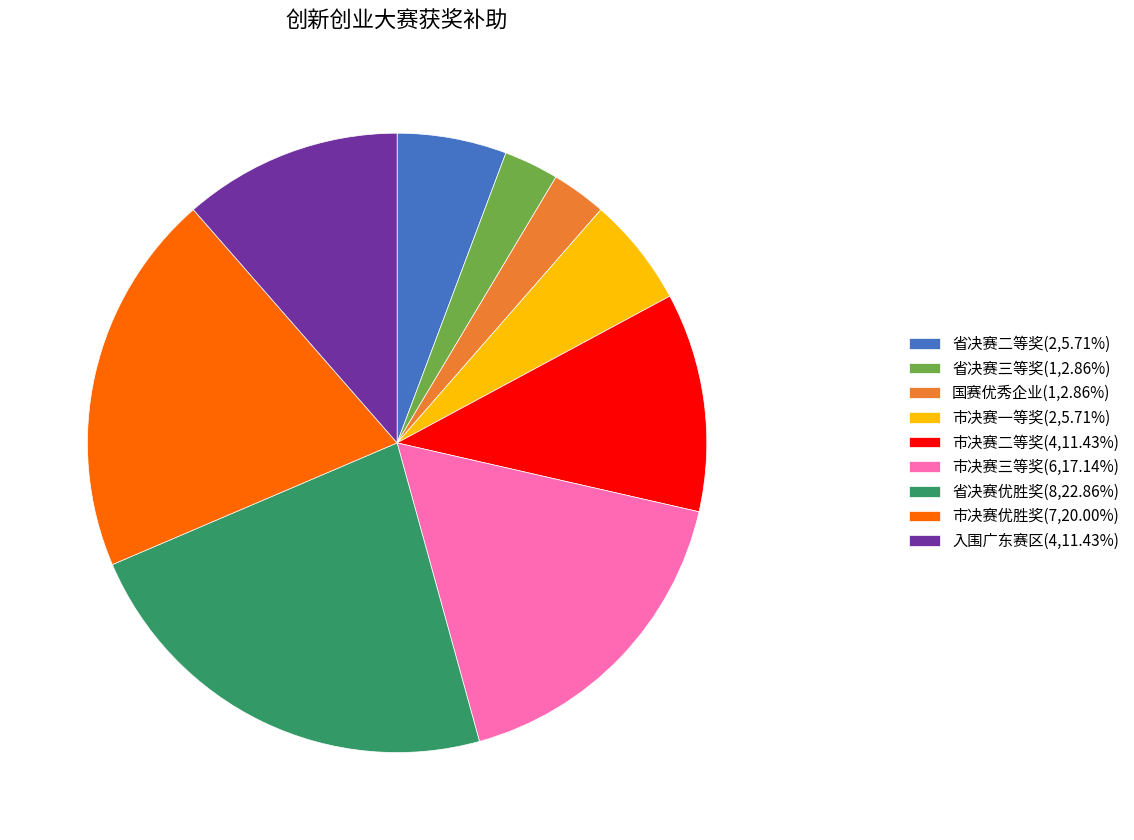

Combined, do 市决赛优胜奖(7,20.00%) and 省决赛优胜奖(8,22.86%) account for over 50%?

No